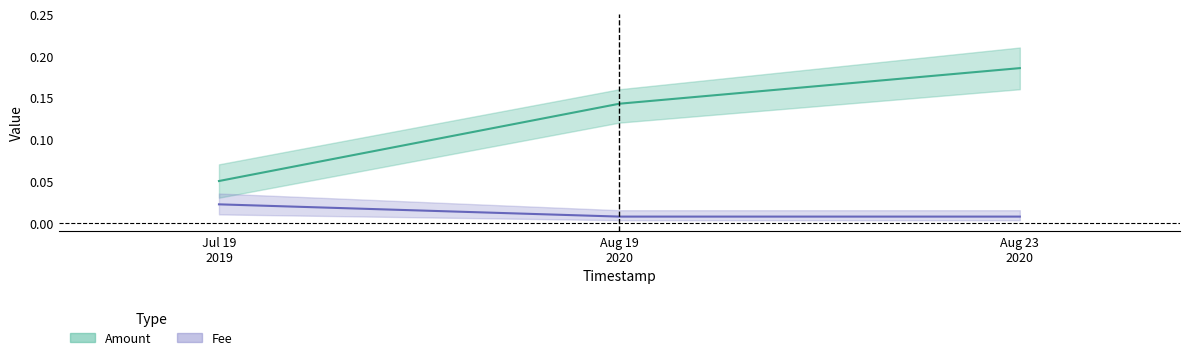

What position from the left is Aug 19 2020?

2